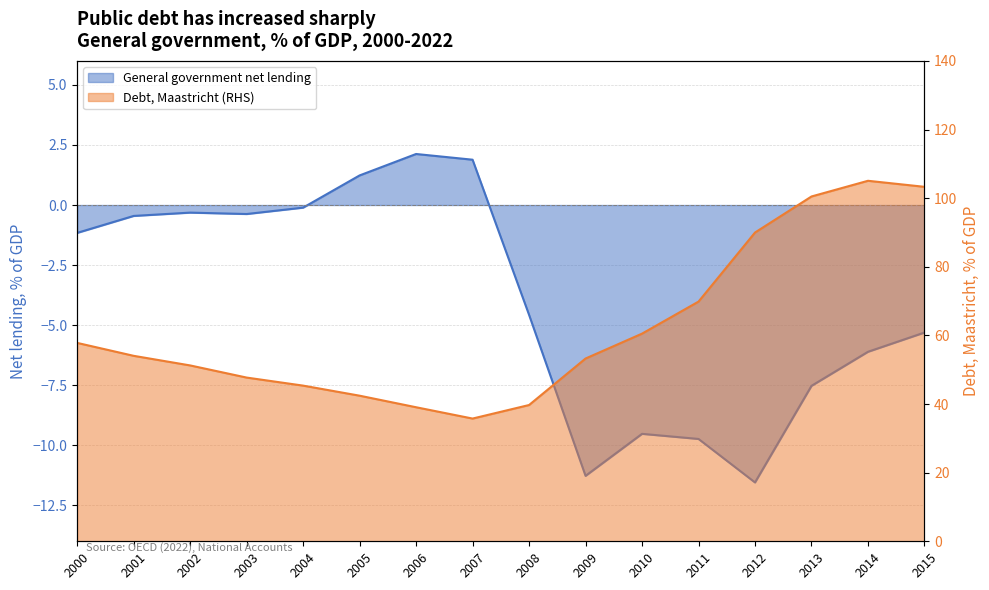

List the series in order of their overall mean, lowest first.

General government net lending, Debt, Maastricht (RHS)